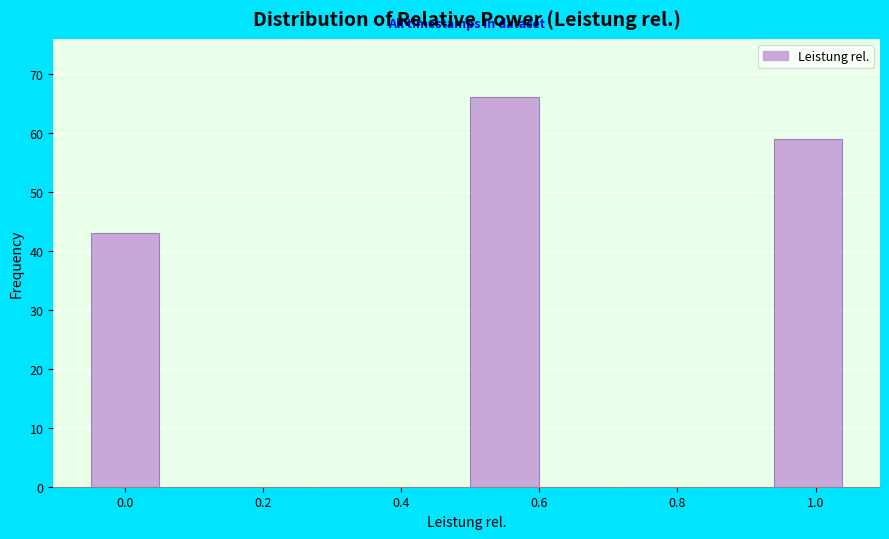

Reading left to right, transcribe this chart: for each bar, give the range it covers on the x-axis and its height. Neither the bar edges nor the heights are printed on the chart, so give them approximately, as read against the axes.

-0.05 to 0.06: 43
0.06 to 0.17: 0
0.17 to 0.28: 0
0.28 to 0.39: 0
0.39 to 0.50: 0
0.50 to 0.61: 66
0.61 to 0.72: 0
0.72 to 0.83: 0
0.83 to 0.94: 0
0.94 to 1.05: 59